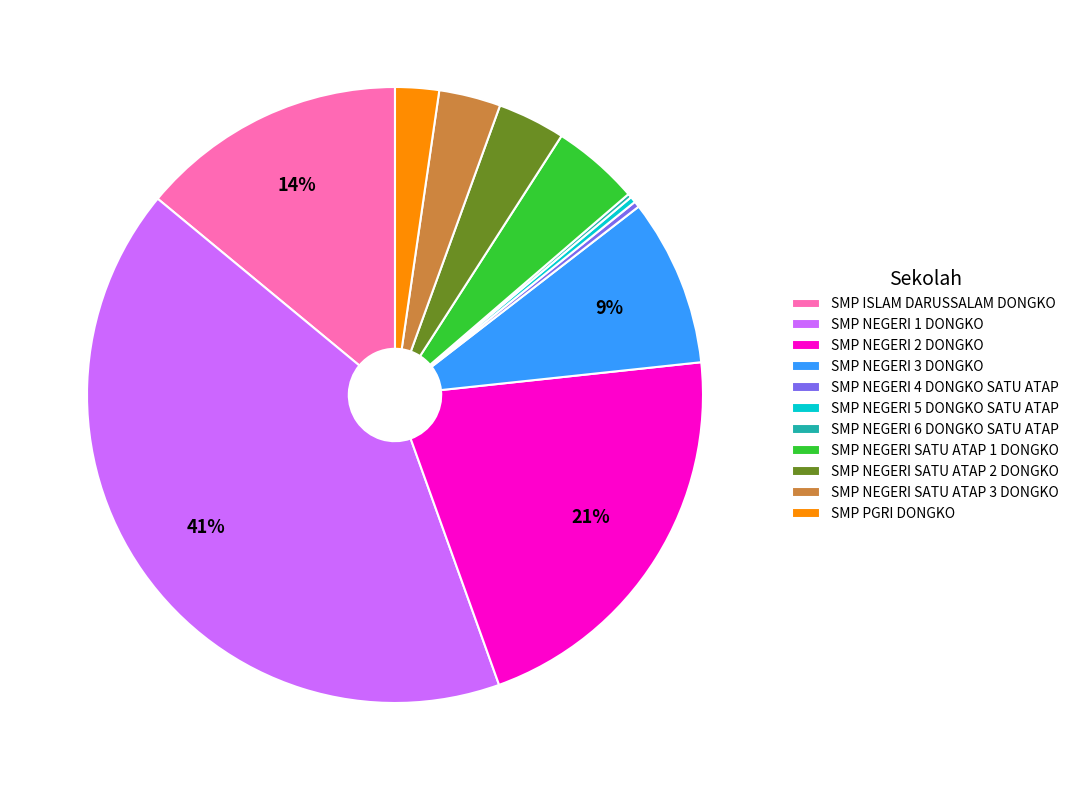

To the nearest percent, what is the average slice percentage?

9%